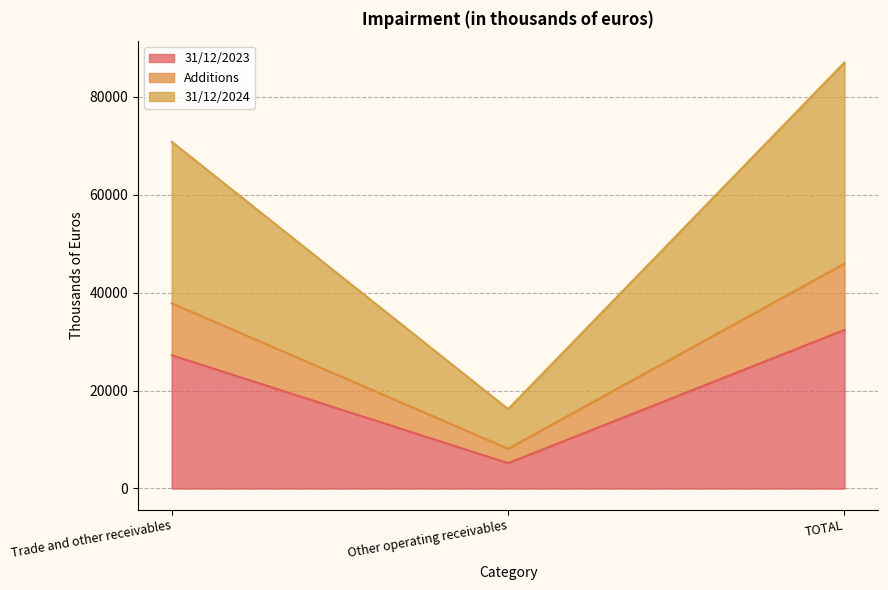

Rank the categories by 31/12/2023 value from lowest to highest.

Other operating receivables, Trade and other receivables, TOTAL